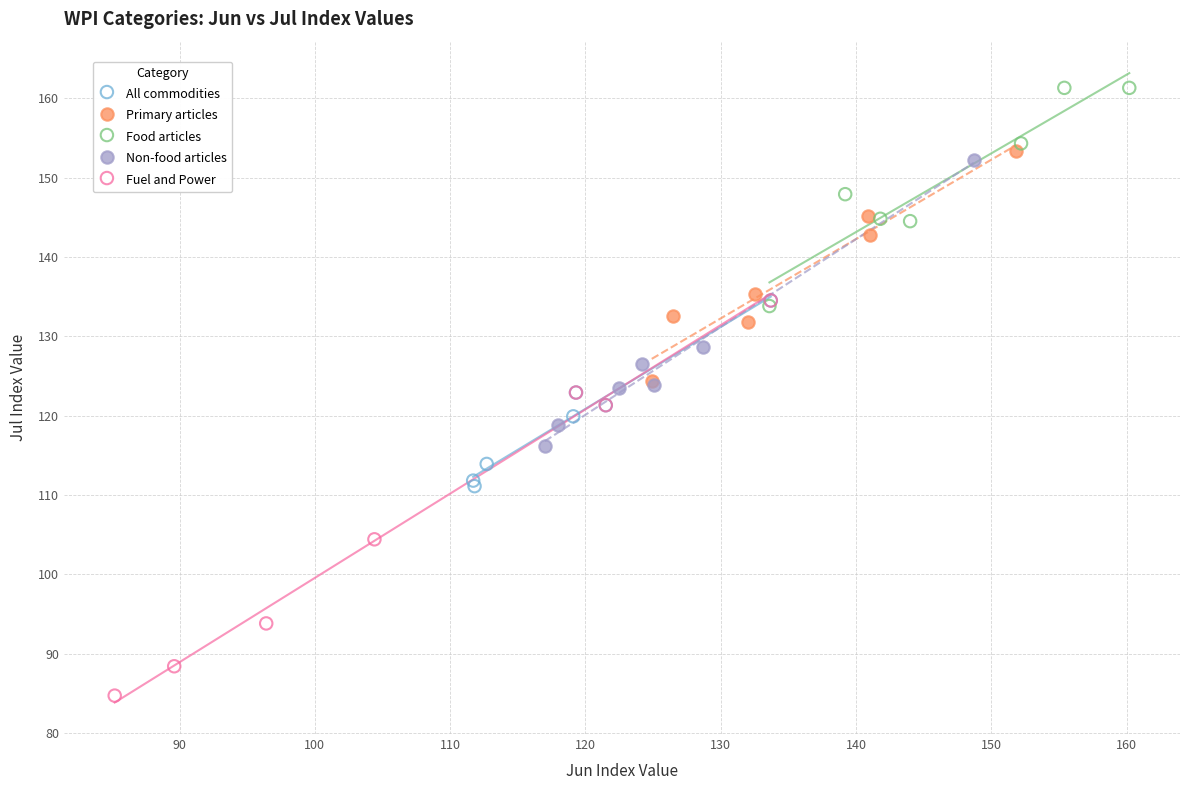

Which series contains the lowest Y value?

Fuel and Power